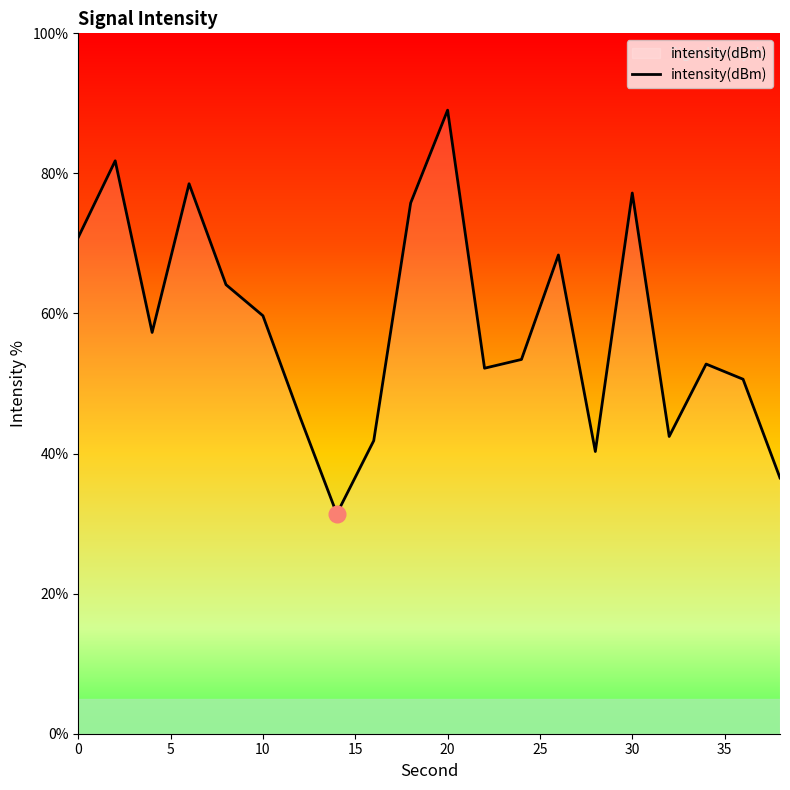

Count the number of data series in this chart.

1